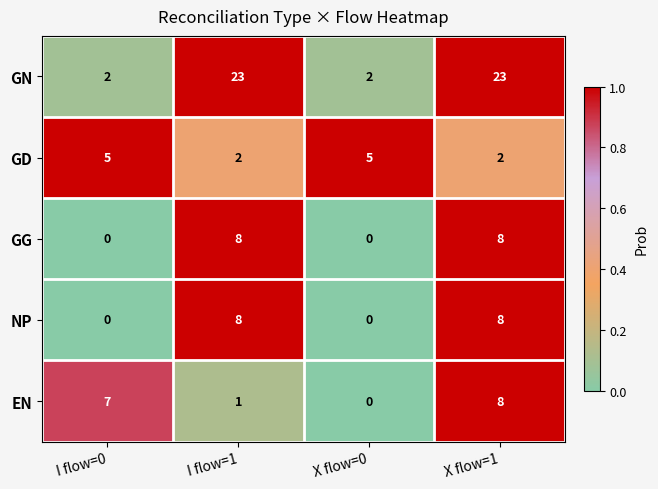

What is the greatest value displayed?

23